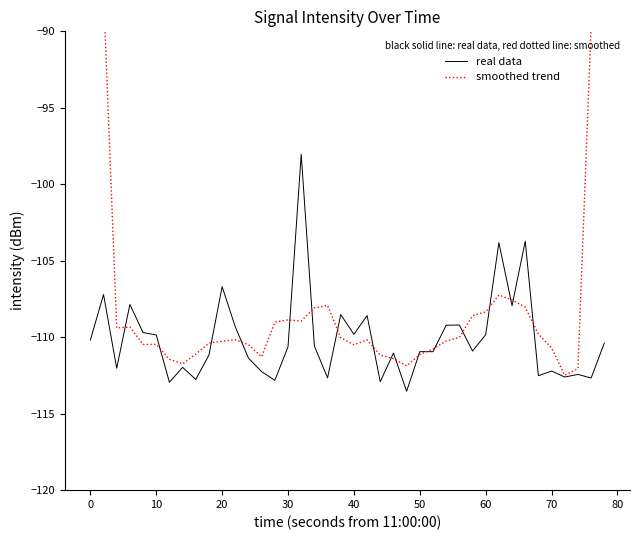

What is the lowest value of the real data series?

-113.5